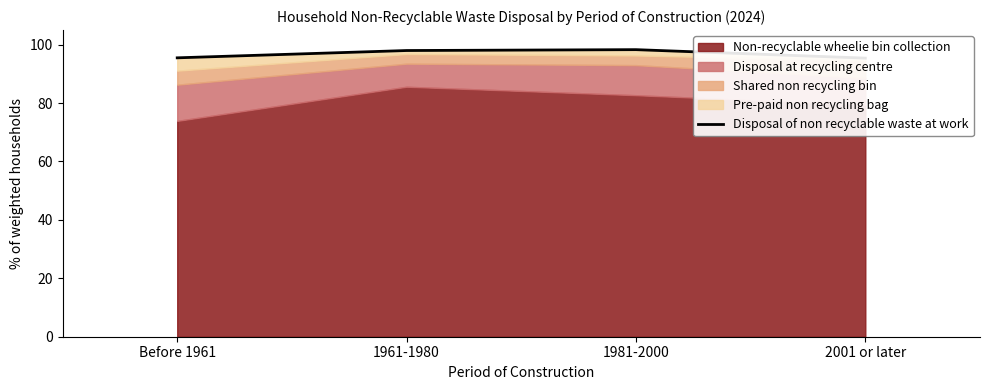

The value at 2001 or later is 132.5. True or false?

False